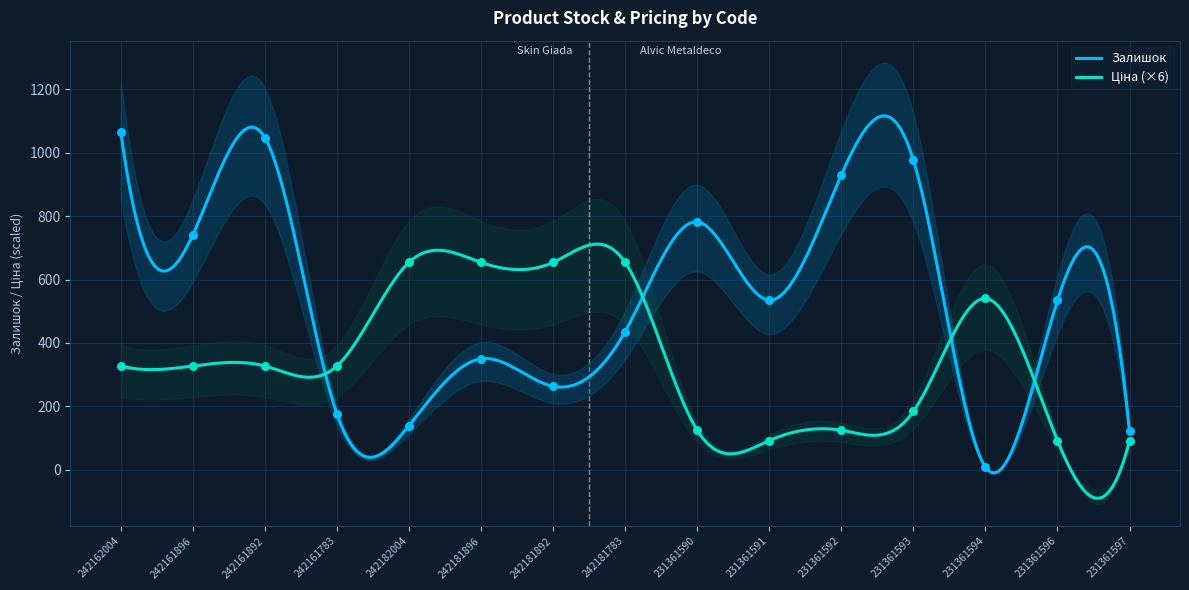

Which series reaches the minimum Y coordinate?

Залишок